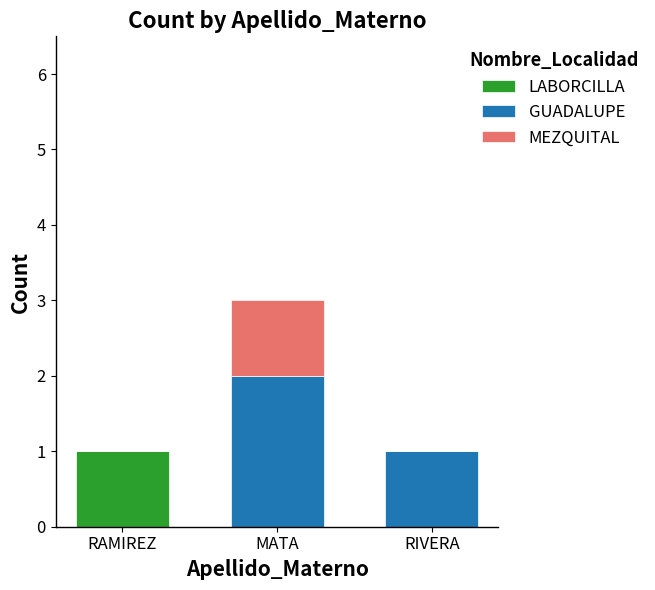

How many categories are shown in the chart?

3